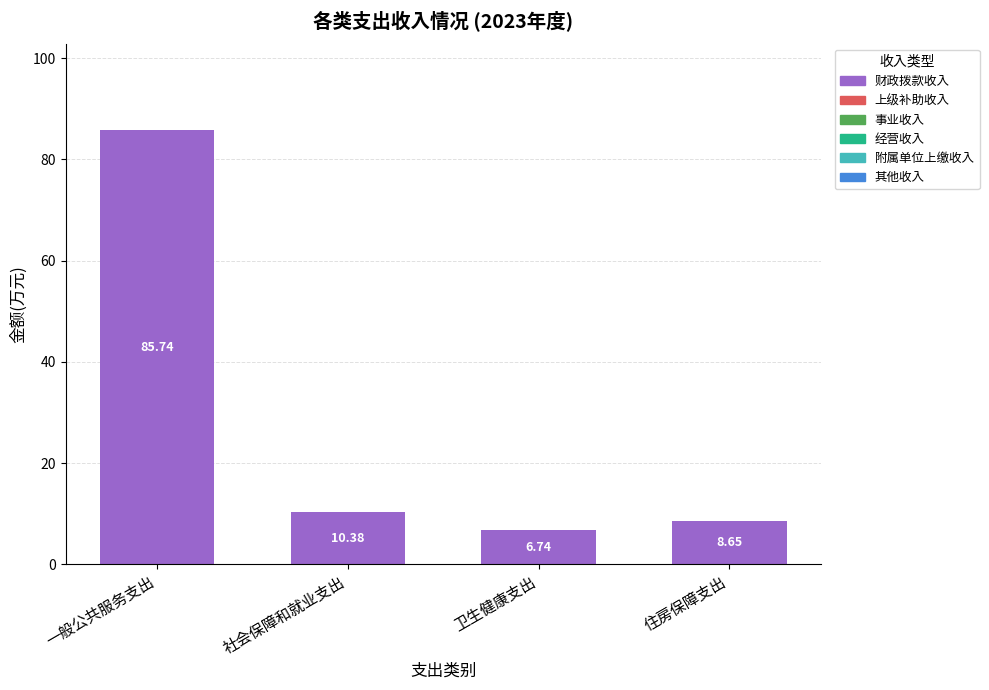

Which label corresponds to the smallest value in the chart?

卫生健康支出